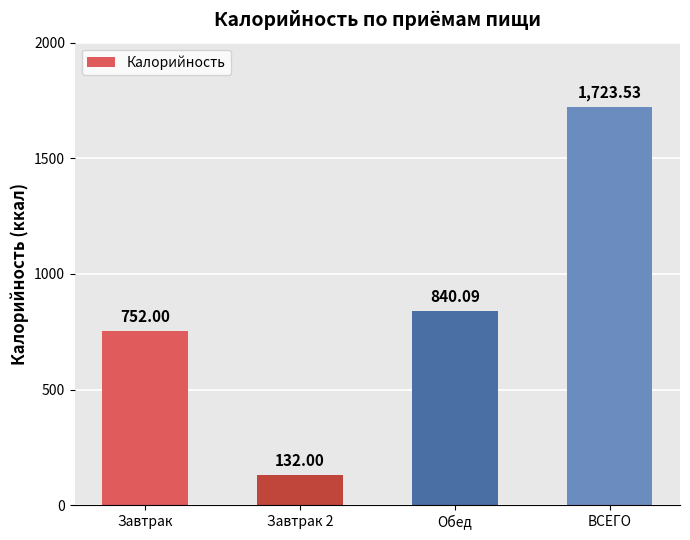

The value at Обед is 840.1. True or false?

True